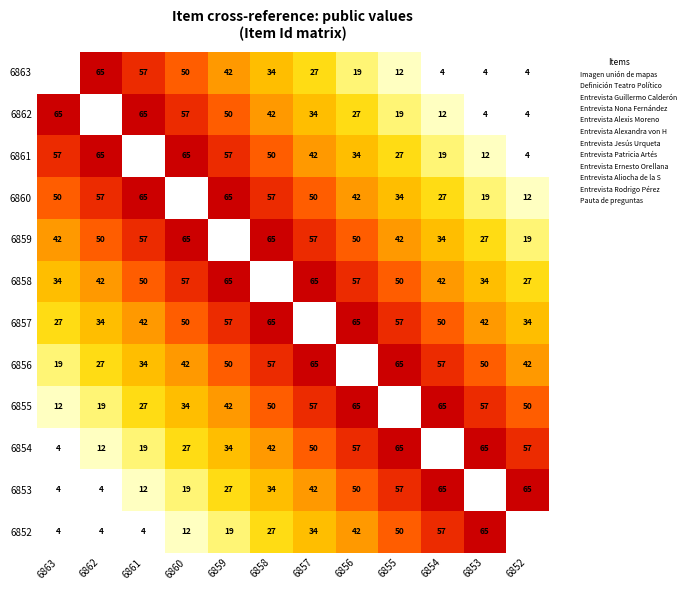

How many data points in 6860 are above 49?

6